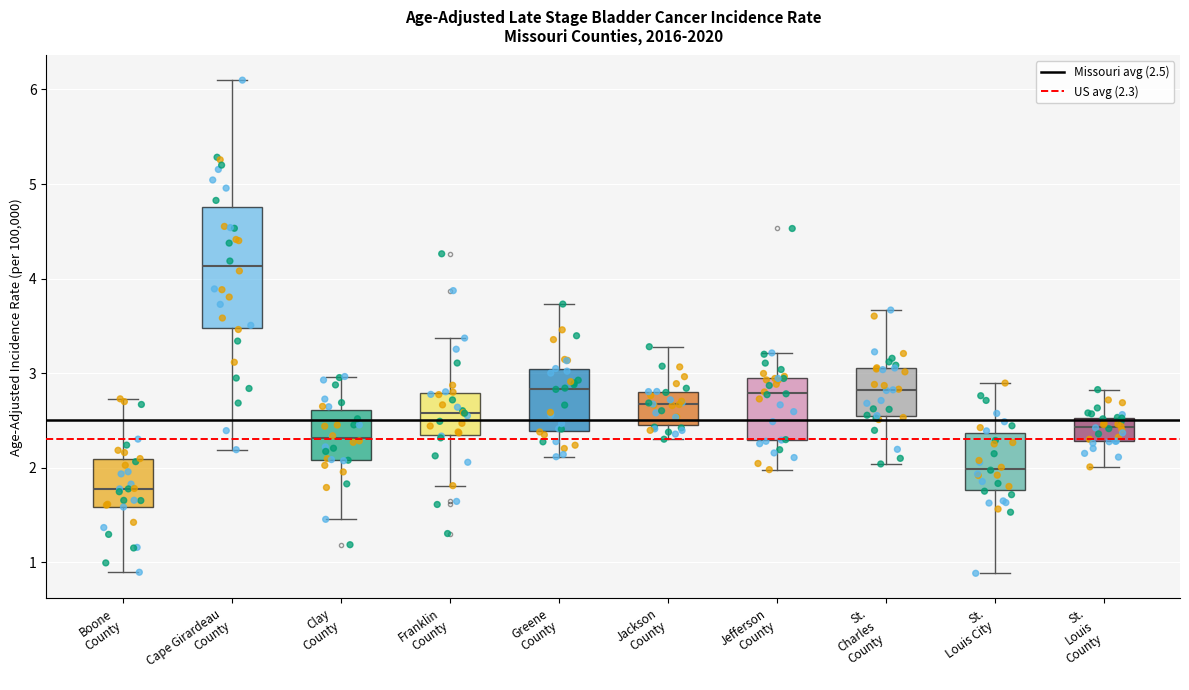

Comparing the boxes themselves (not the whiskers), which one is the tallest?

Cape Girardeau County